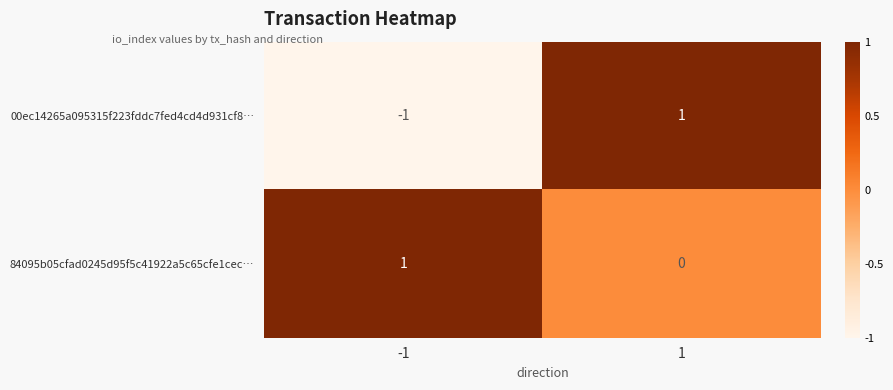

Which series has the widest spread of values?

00ec14265a095315f223fddc7fed4cd4d931cf8…